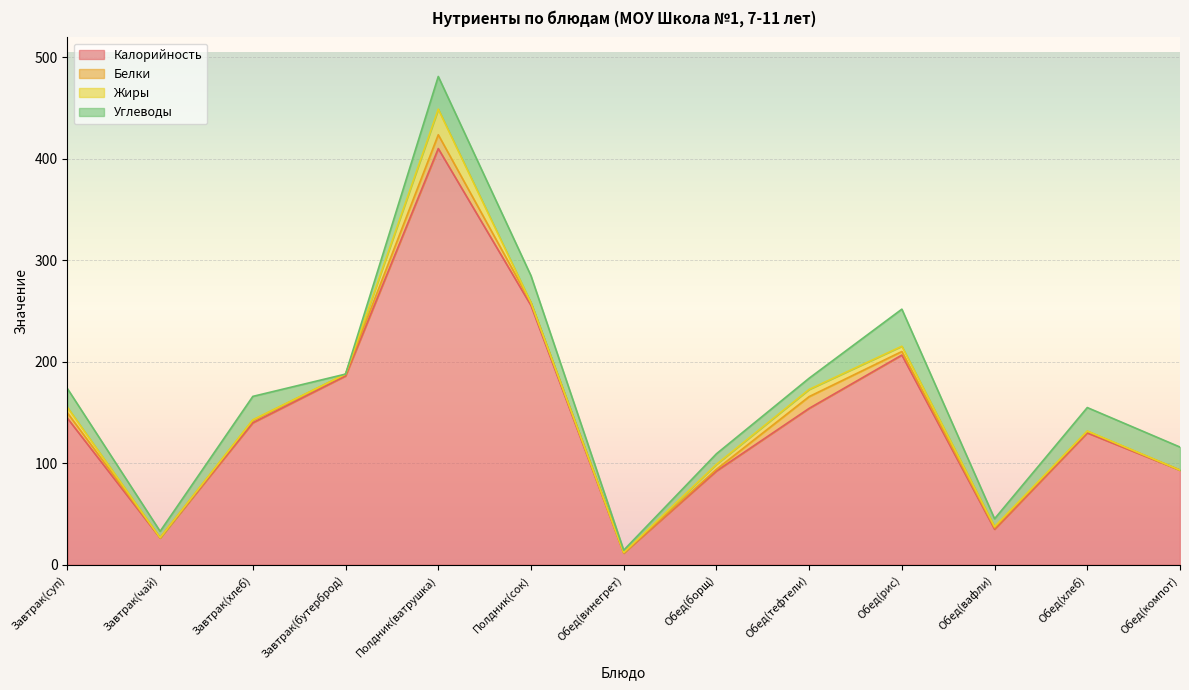

What position from the left is Обед(хлеб)?

12